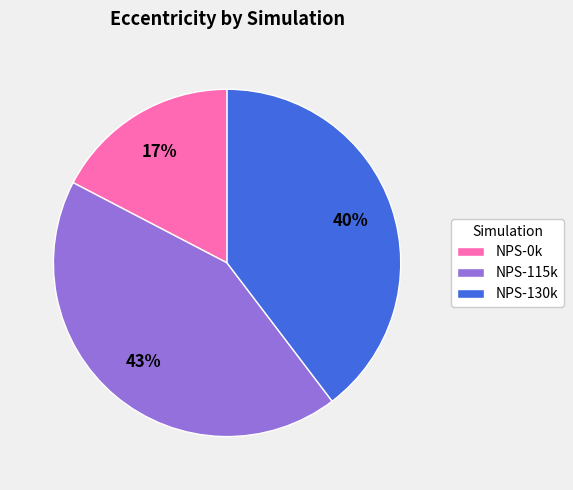

Which slice is the largest?

NPS-115k